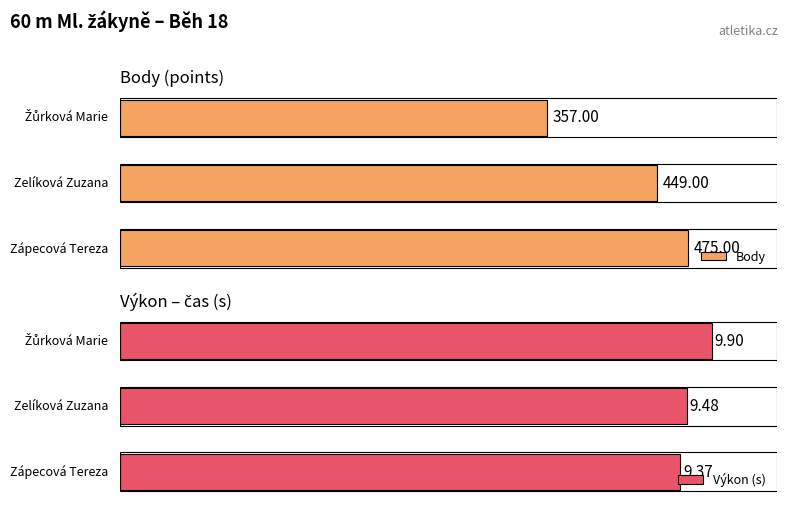

How many bars are there in each group?

2